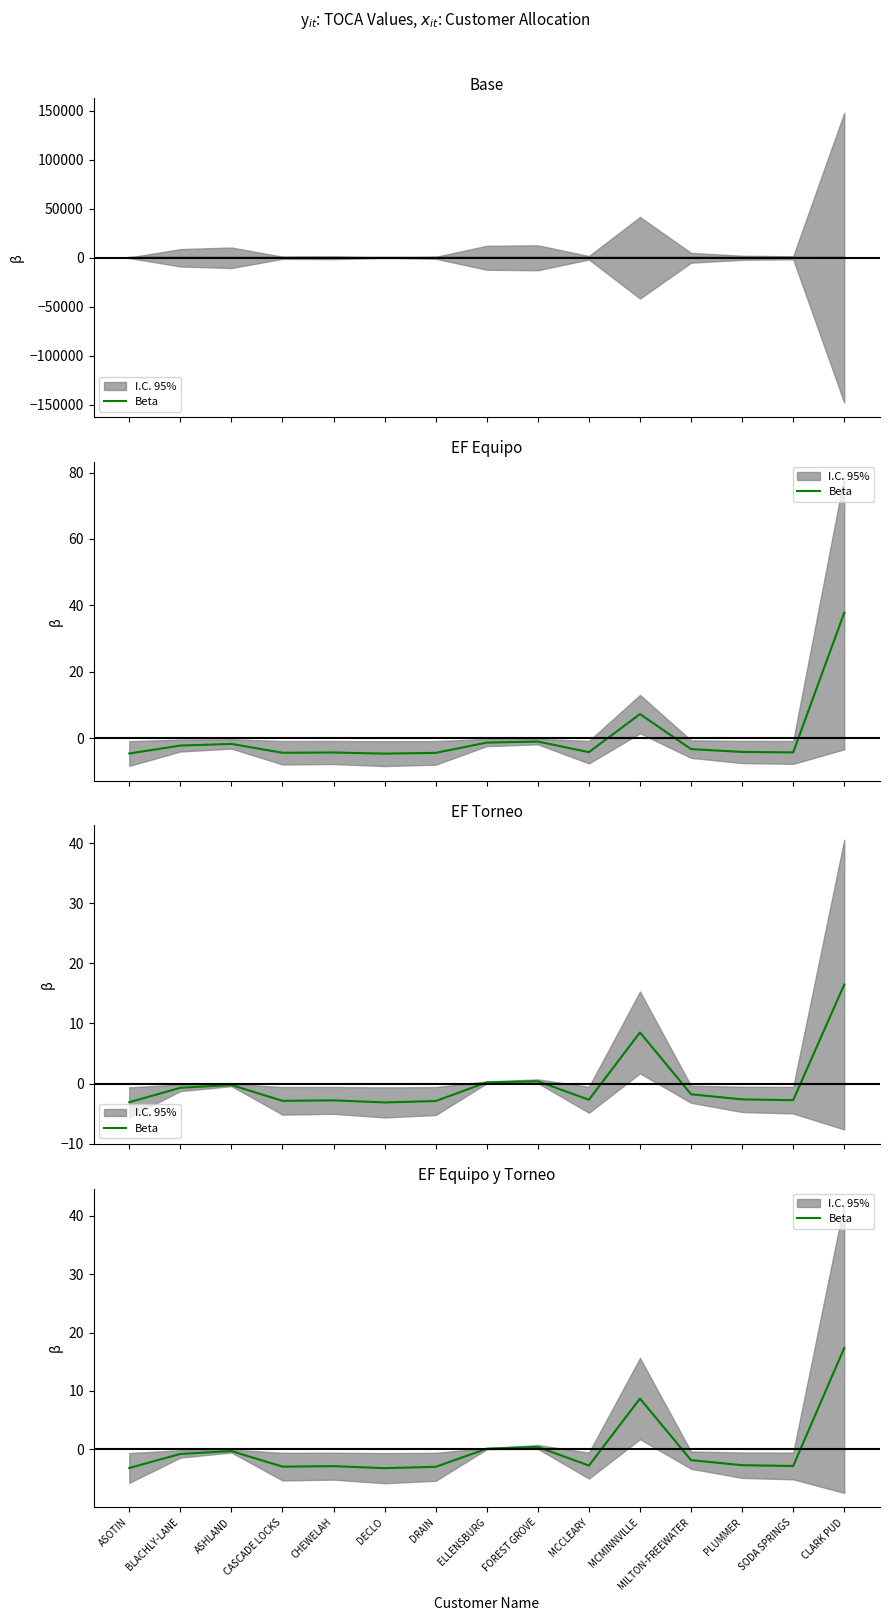

The chart shows a value of 0.2 at ELLENSBURG. True or false?

False